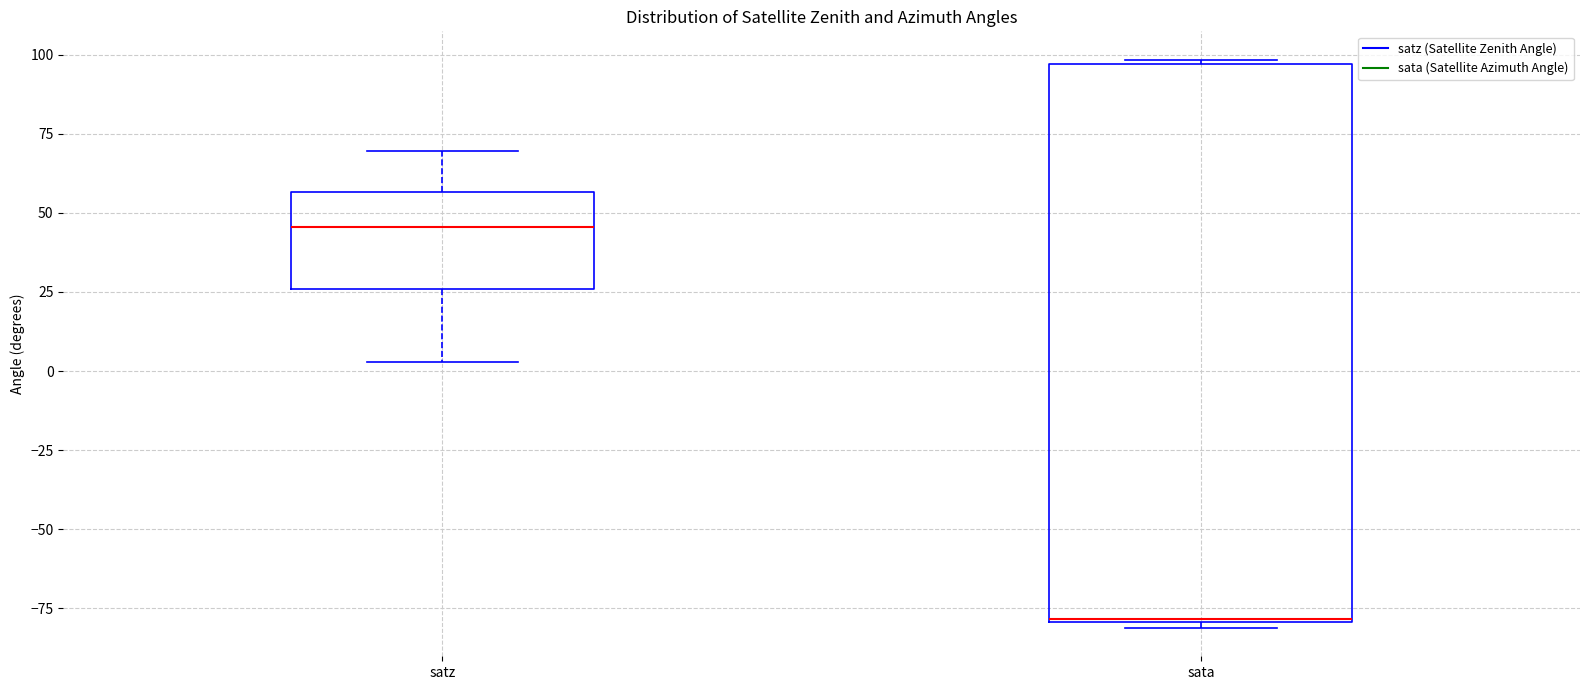

Reading left to right, transcribe this box plot: for each box, give where its median line is, the range the box spans, and where its two whiskers end, as read against the y-axis. The values are not printed on the chart, so give them approximately, as read against the axis.

satz: median 45, box 25 to 55, whiskers 5 to 70
sata: median -80, box -80 to 95, whiskers -80 (just below the box's lower edge) to 100